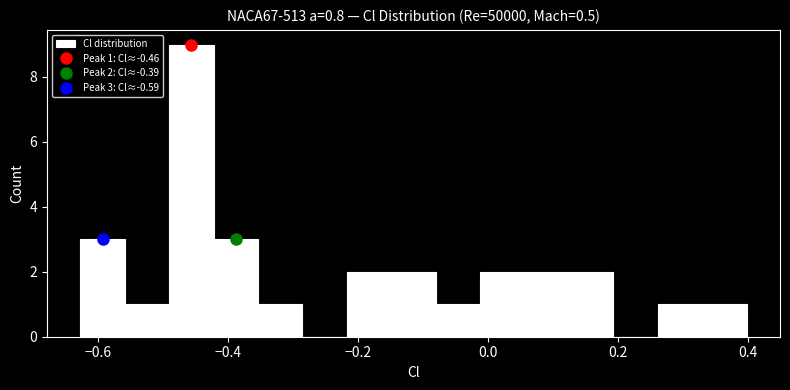

Read against the x-axis, roughly where is the centre of the tallest bar?

-0.46